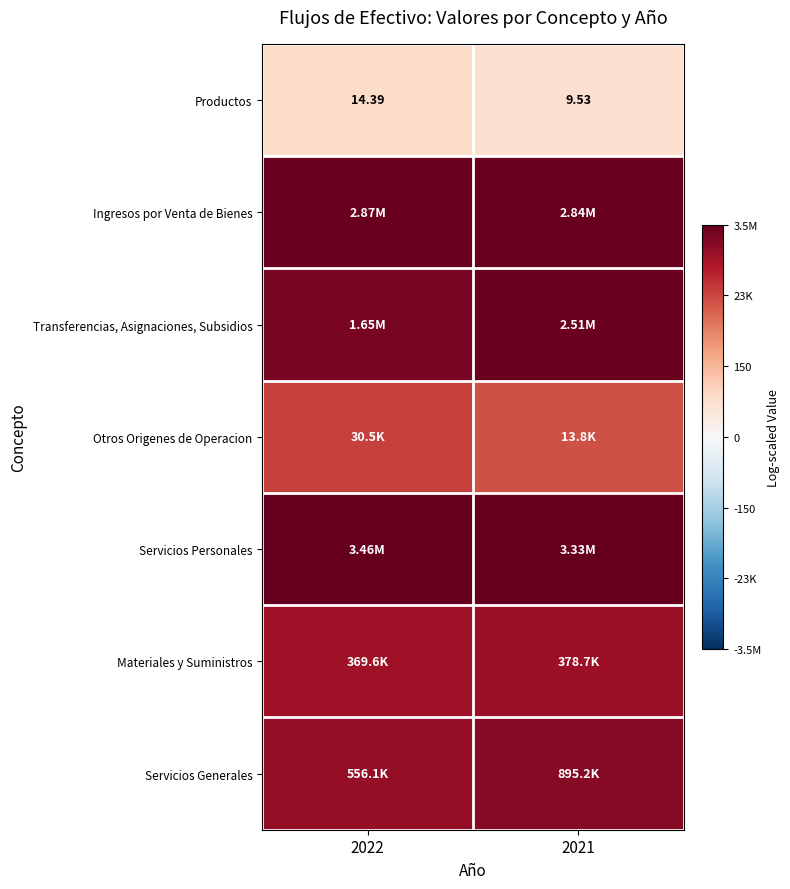

The value of Productos at 2021 is 4.1. True or false?

False